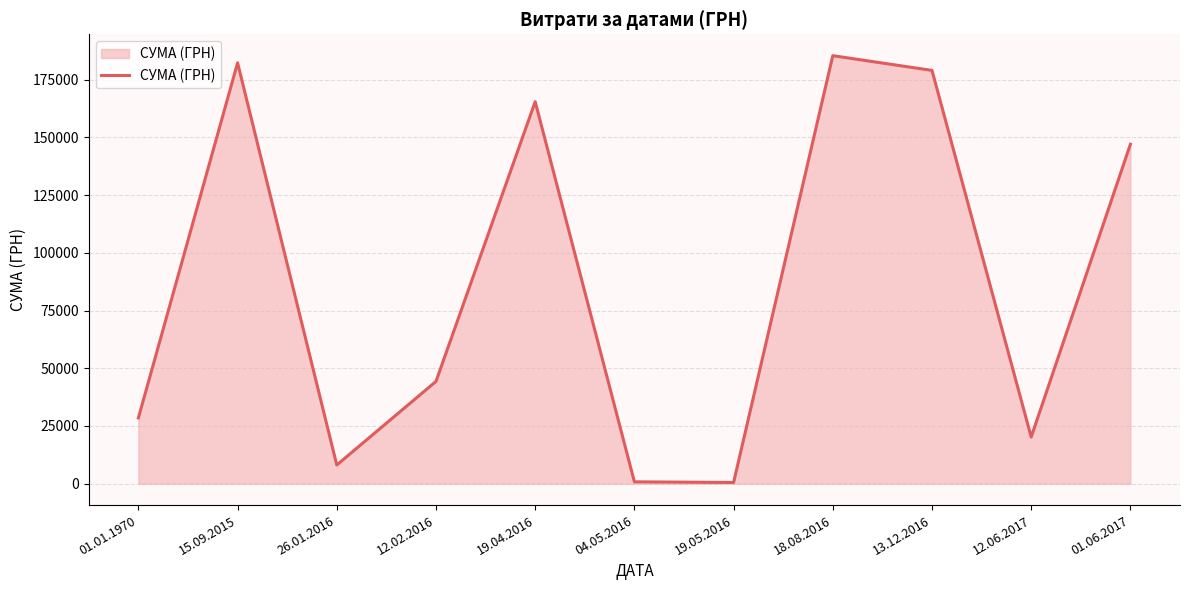

What is the greatest value displayed?

185351.0